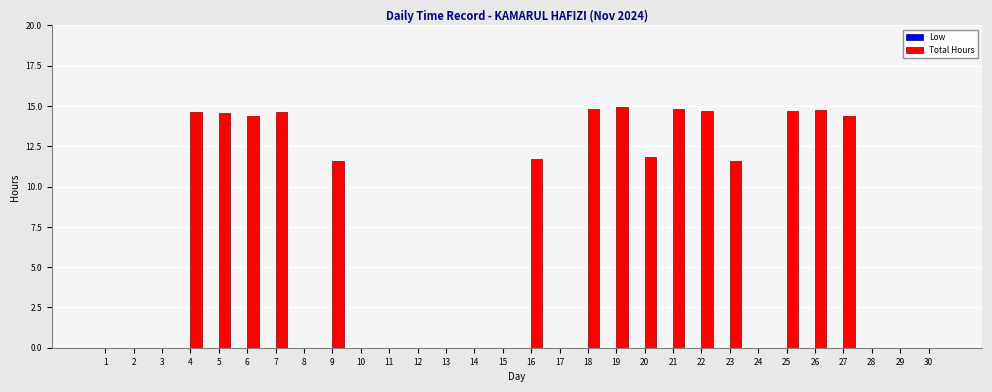

What is the change in value from 7 to 30?

-14.6